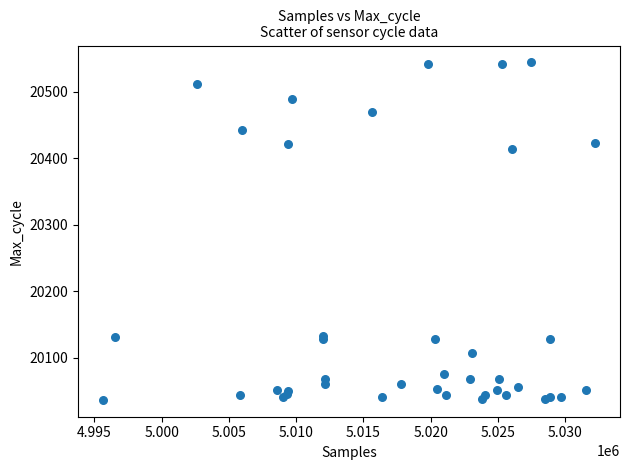

What Y value in the scatter plot is closest to 20290?

20414